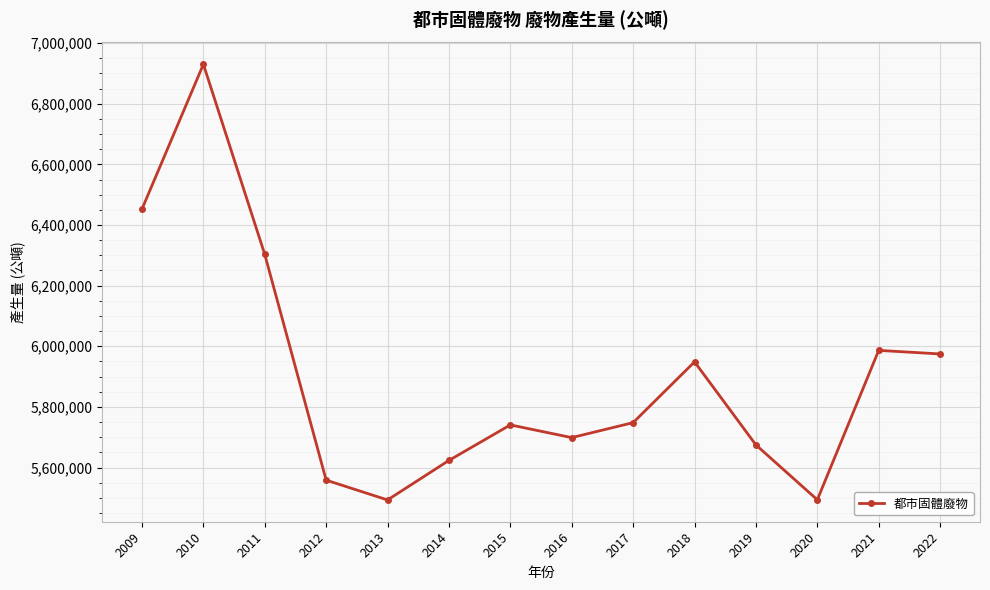

What is the greatest value displayed?

6930100